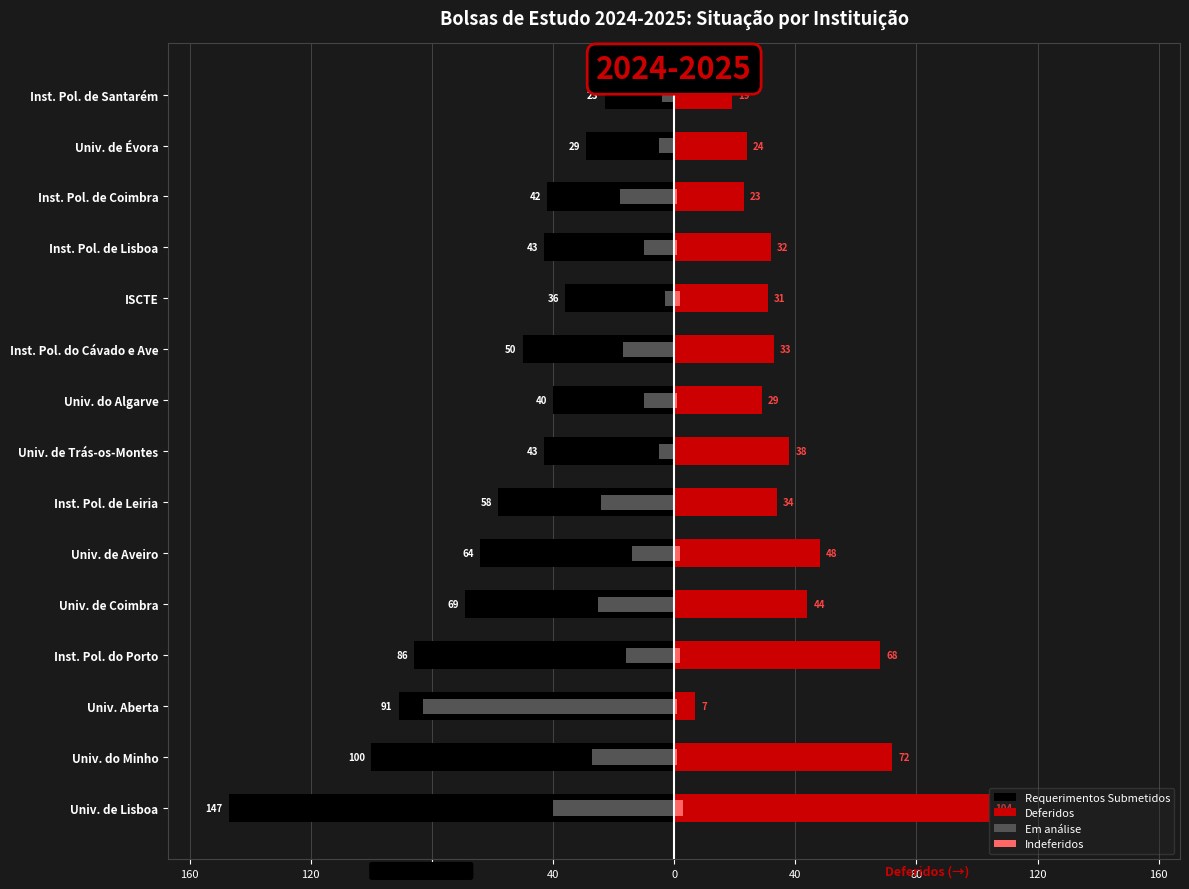

How many values in the Em análise series exceed -16?

7